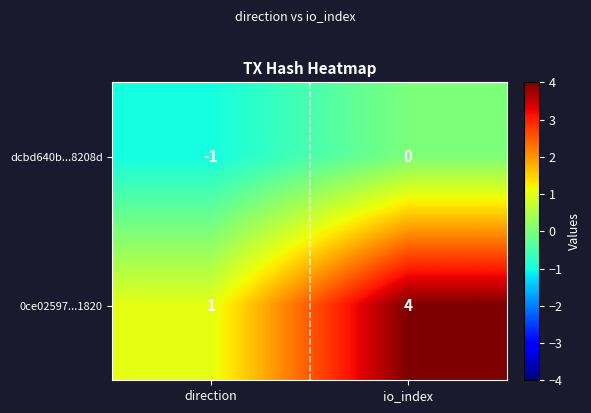

How many distinct data groups are displayed?

2